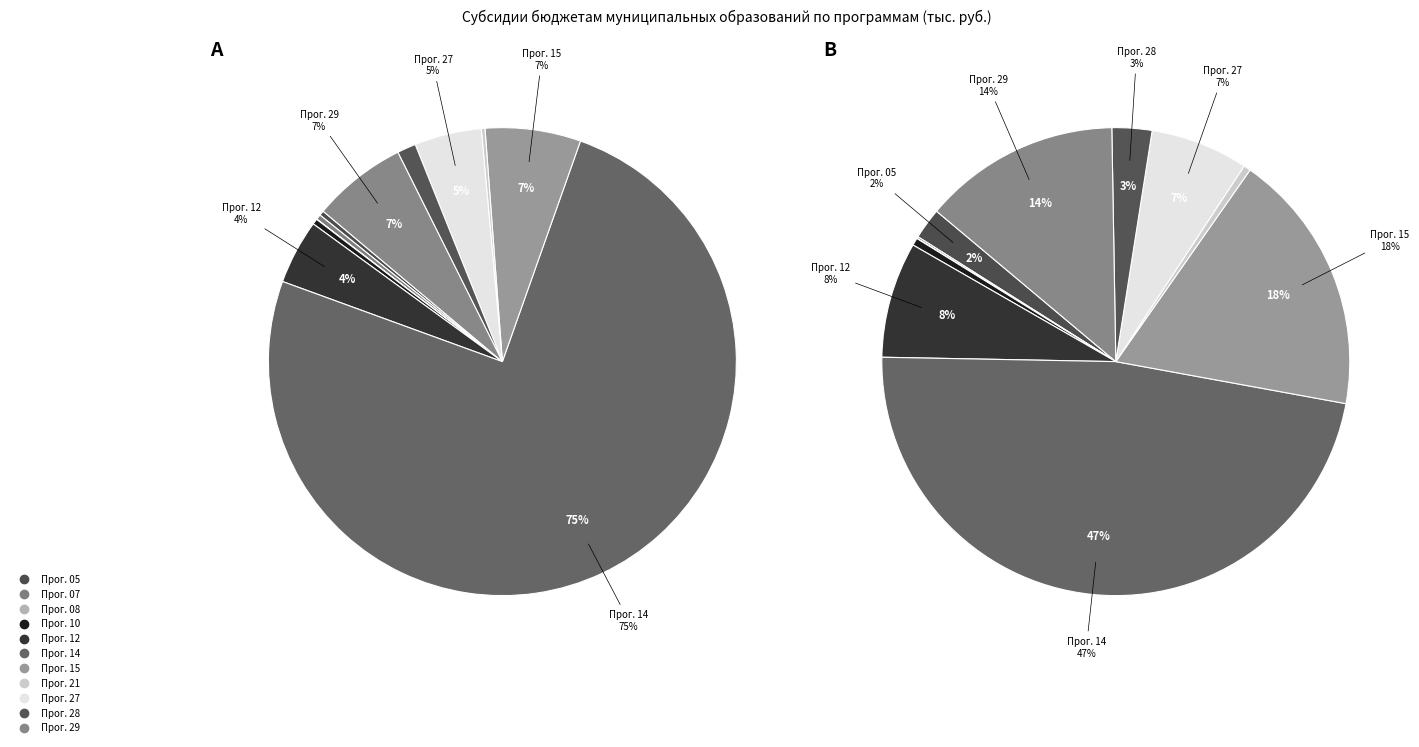

Combined, do 2 and 5 account for over 50%?

Yes